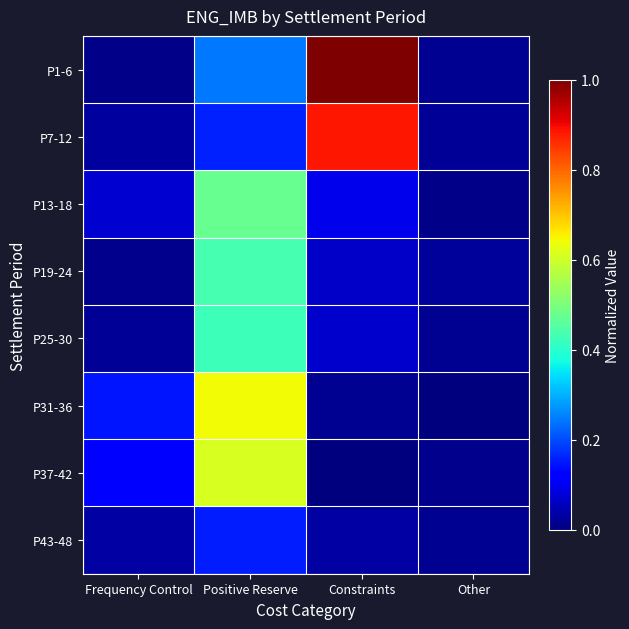

Count the number of categories in the chart.

4